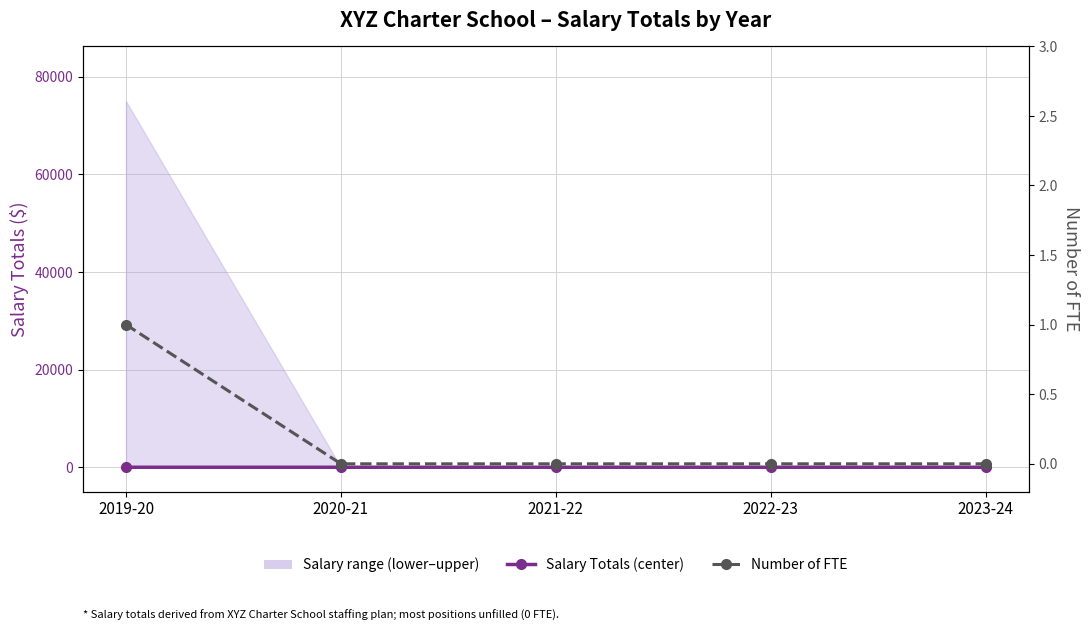

At how many categories does at least one series exceed 0?

1